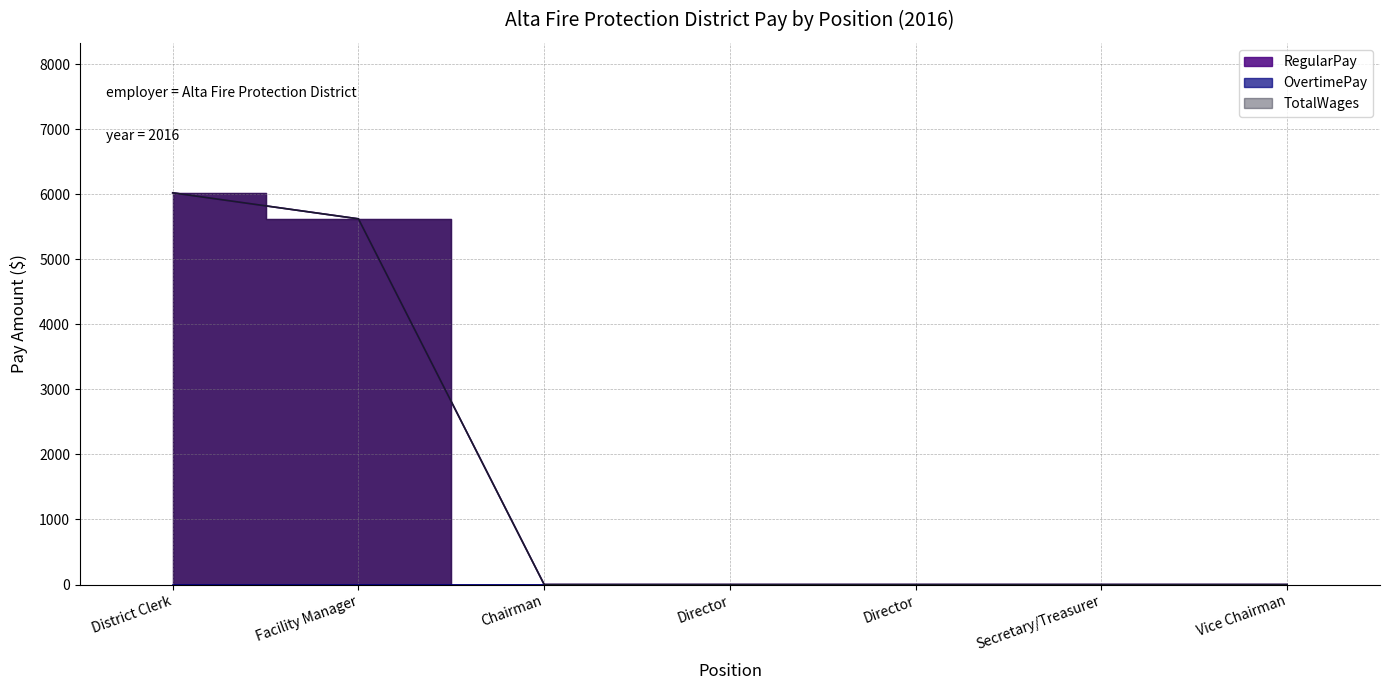

At how many categories does at least one series exceed 5840?

1